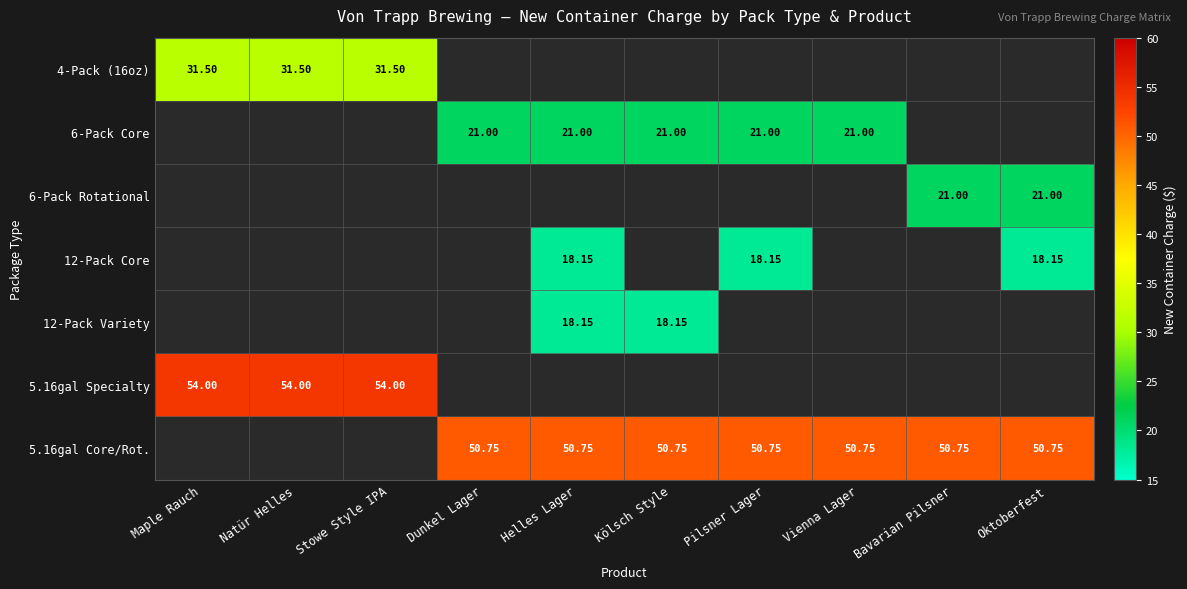

How many distinct data groups are displayed?

7